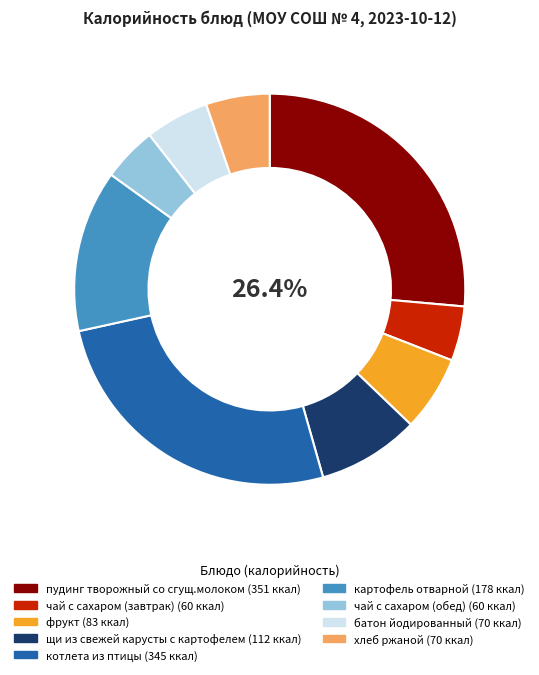

Is котлета из птицы the majority of the pie?

No